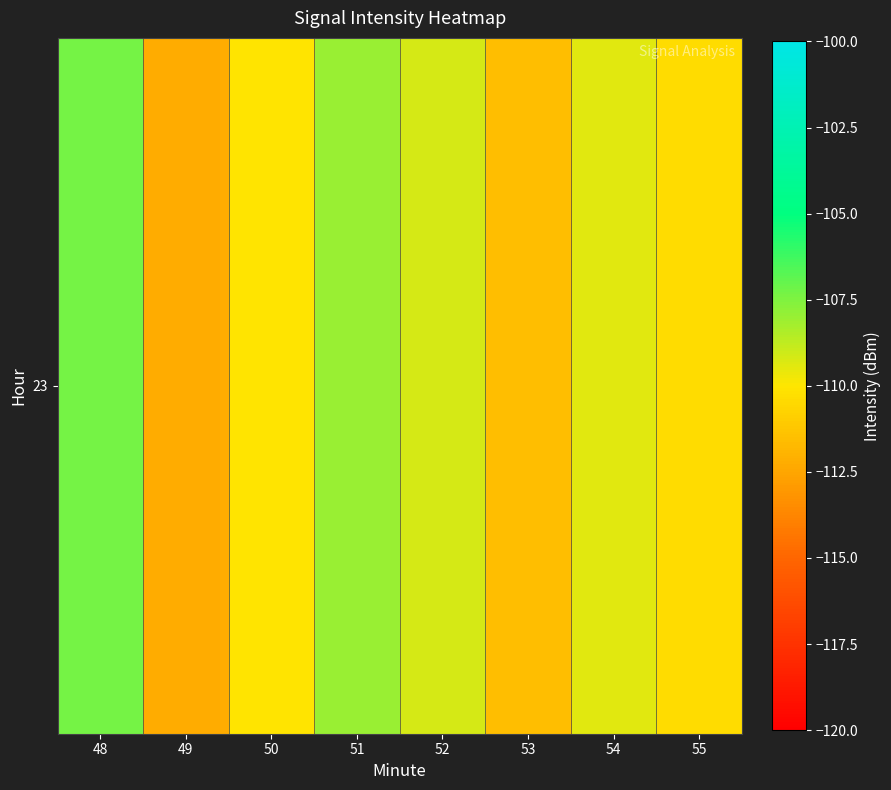

Rank the categories by value from highest to lowest.

48, 51, 52, 54, 50, 55, 53, 49